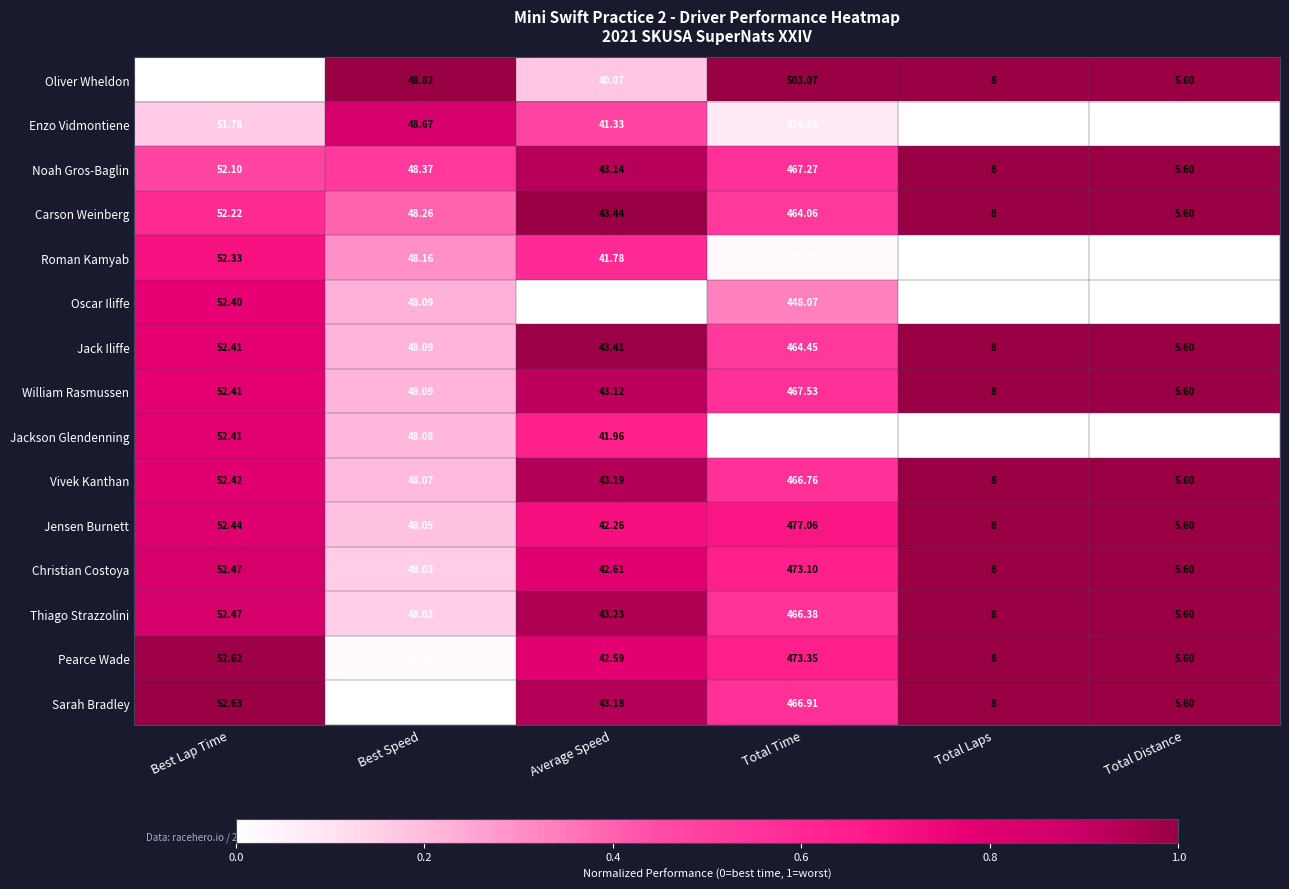

Where does the William Rasmussen series first go above 48?

Best Lap Time